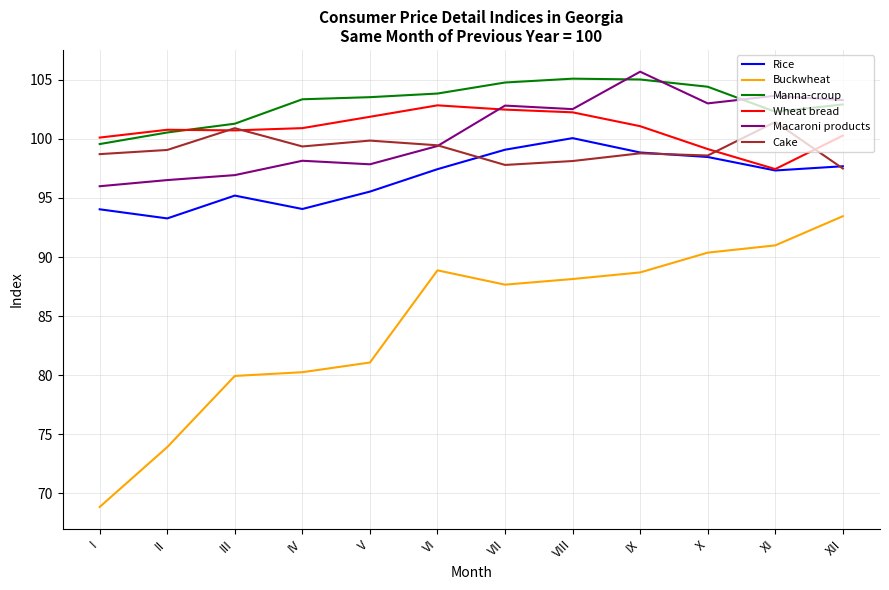

True or false: Rice has a value of 46.2 at IX.

False